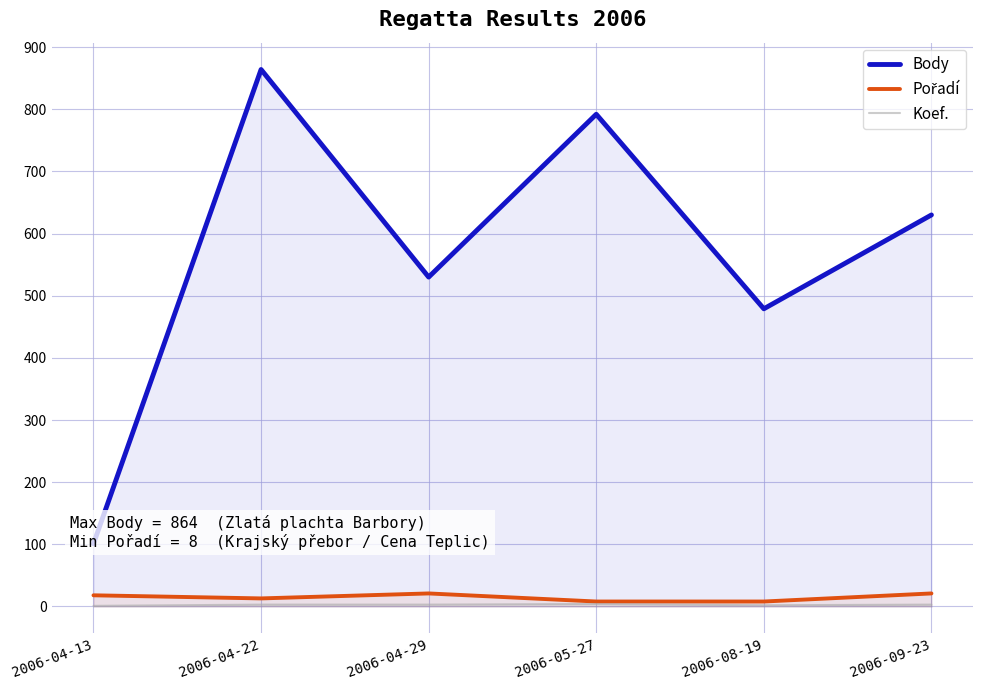

Reading left to right, what are all the values shown in this chart?

Body: 2006-04-13=101	2006-04-22=864	2006-04-29=530	2006-05-27=792	2006-08-19=479	2006-09-23=630
Pořadí: 2006-04-13=18	2006-04-22=13	2006-04-29=21	2006-05-27=8	2006-08-19=8	2006-09-23=21
Koef.: 2006-04-13=1	2006-04-22=3	2006-04-29=3	2006-05-27=4	2006-08-19=2	2006-09-23=3